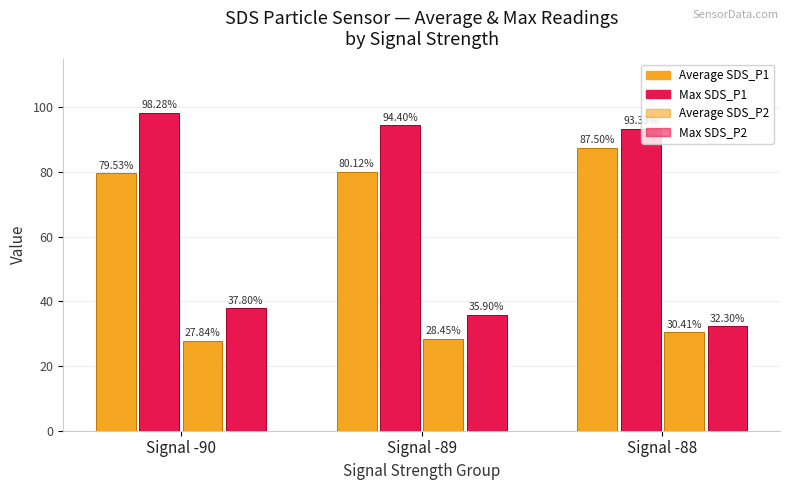

What is the value of the Average SDS_P2 bar at the 3rd from the left?

30.4